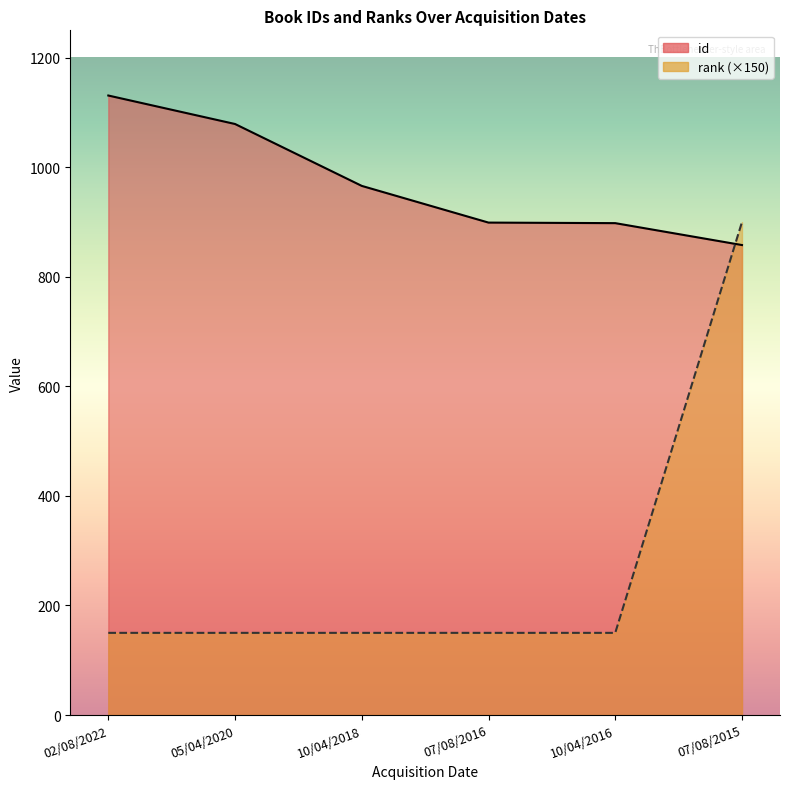

Where is rank nearest to the value 525?

02/08/2022